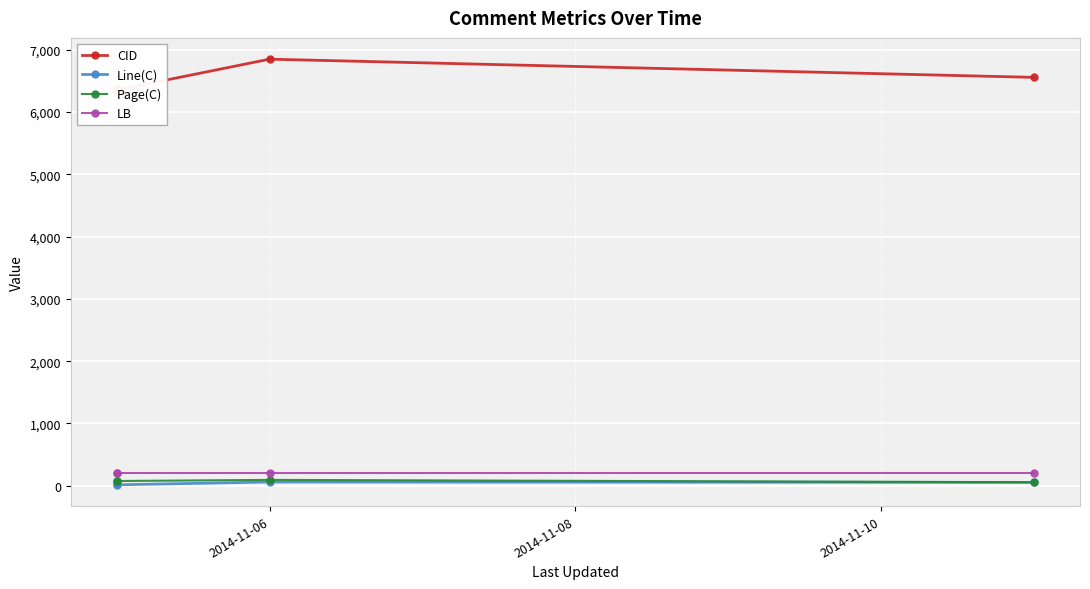

What is the sum of all Line(C) values?

166